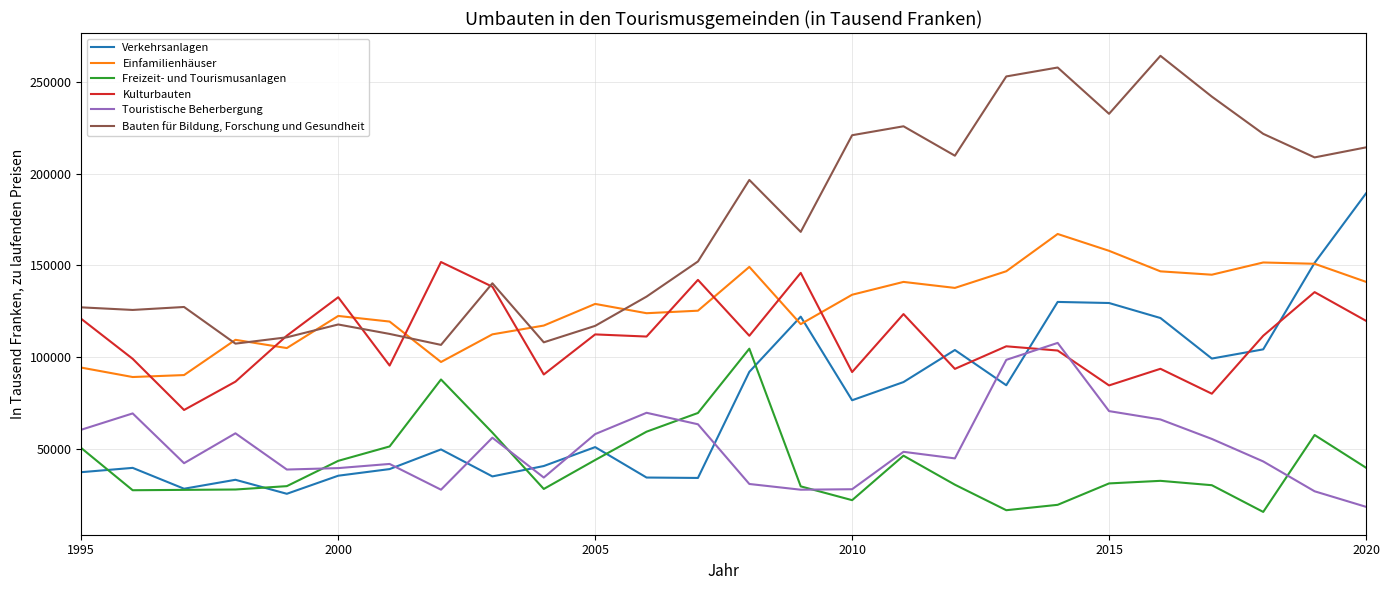

Rank the series by their maximum value, from lowest to highest.

Freizeit- und Tourismusanlagen, Touristische Beherbergung, Kulturbauten, Einfamilienhäuser, Verkehrsanlagen, Bauten für Bildung, Forschung und Gesundheit